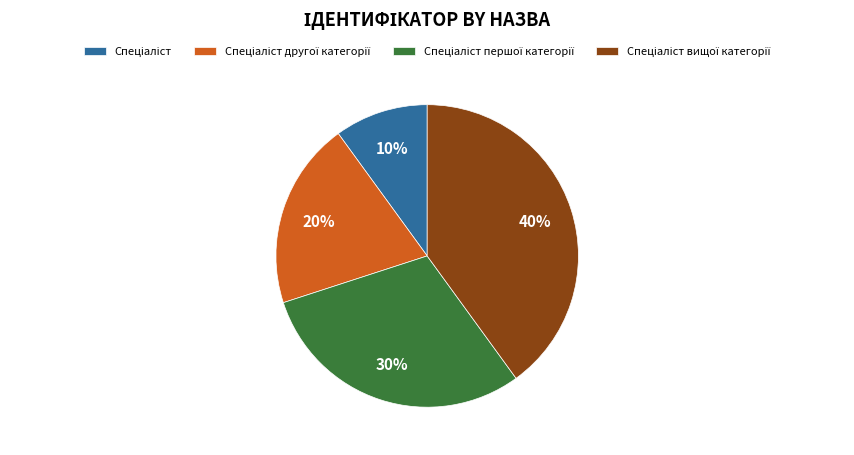

To the nearest percent, what is the average slice percentage?

25%